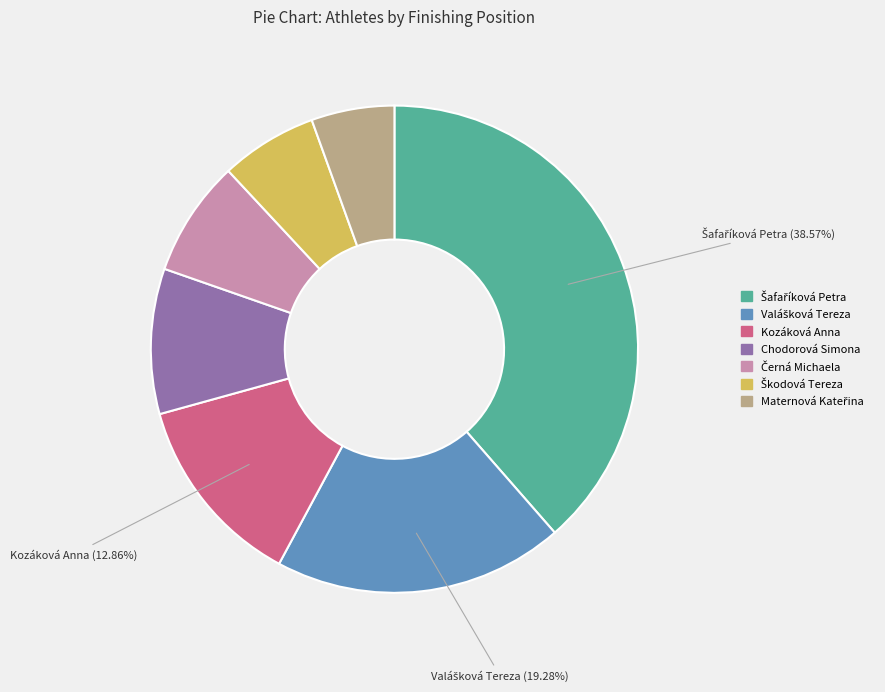

To the nearest percent, what is the average slice percentage?

14%